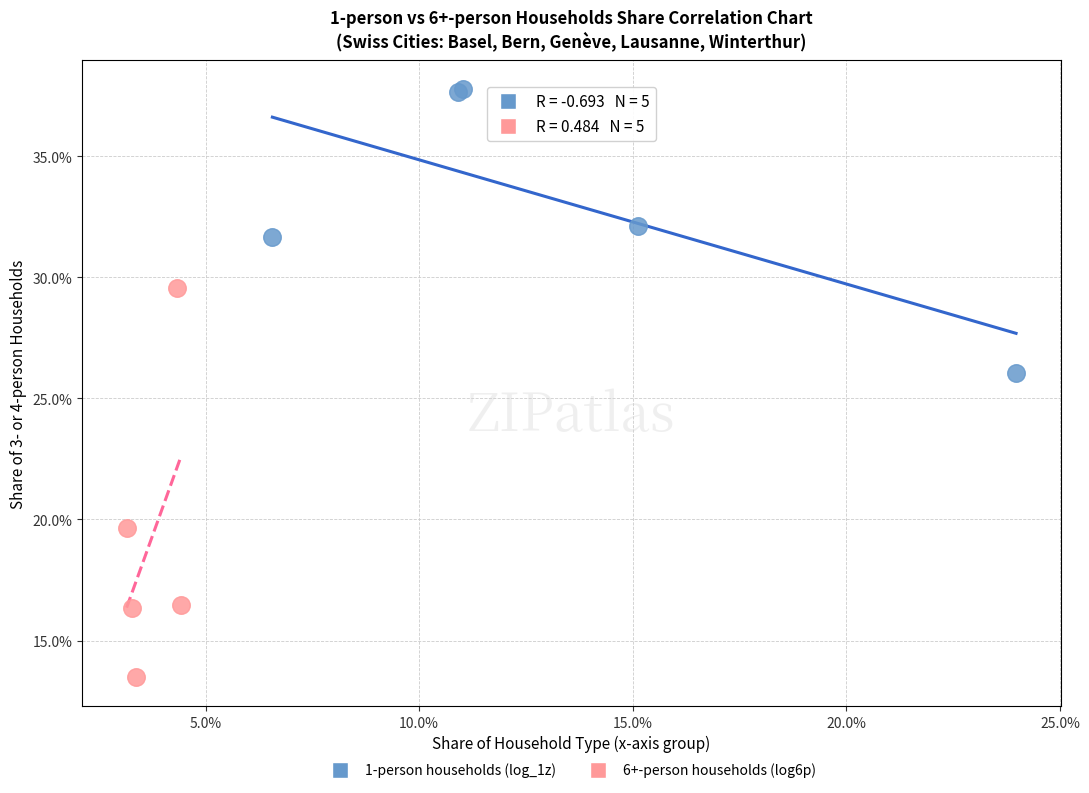

Which series reaches the minimum Y coordinate?

6+-person households (log6p)